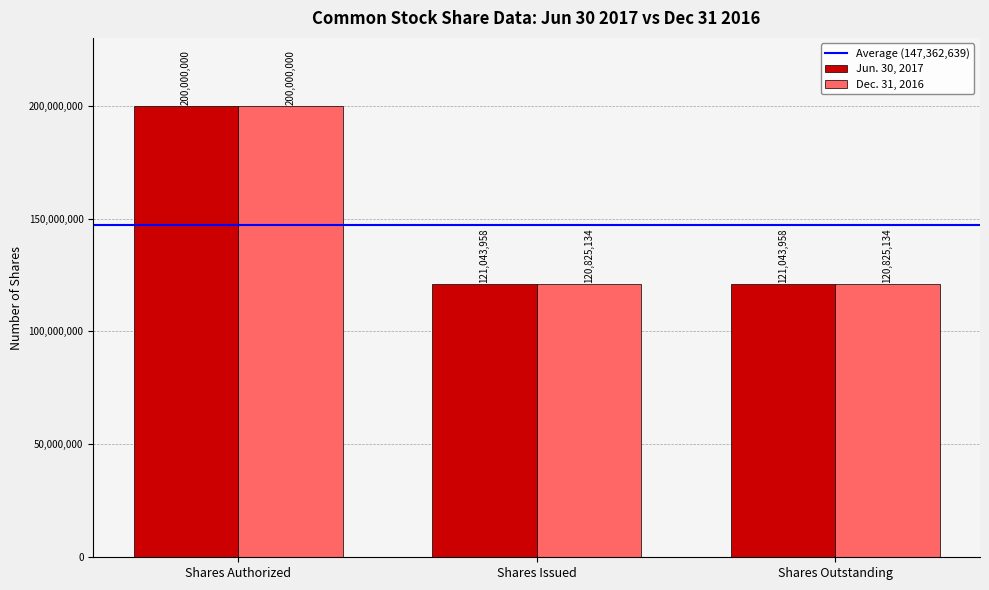

How many bars are there in each group?

2